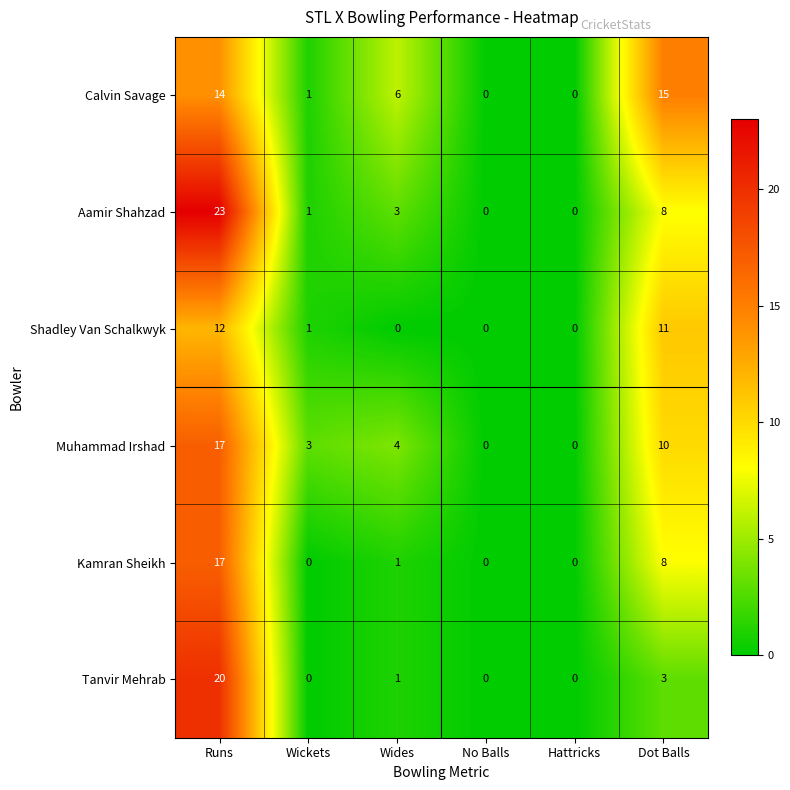

Where is Calvin Savage nearest to the value 7?

Wides